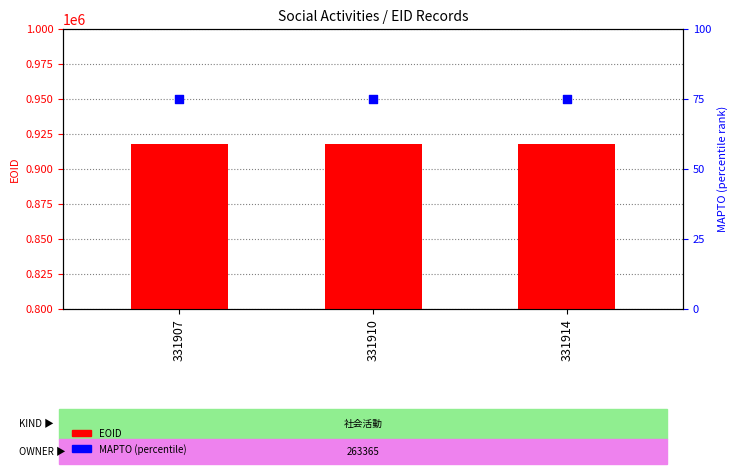

What are all the series names shown in the legend?

EOID, MAPTO (percentile)